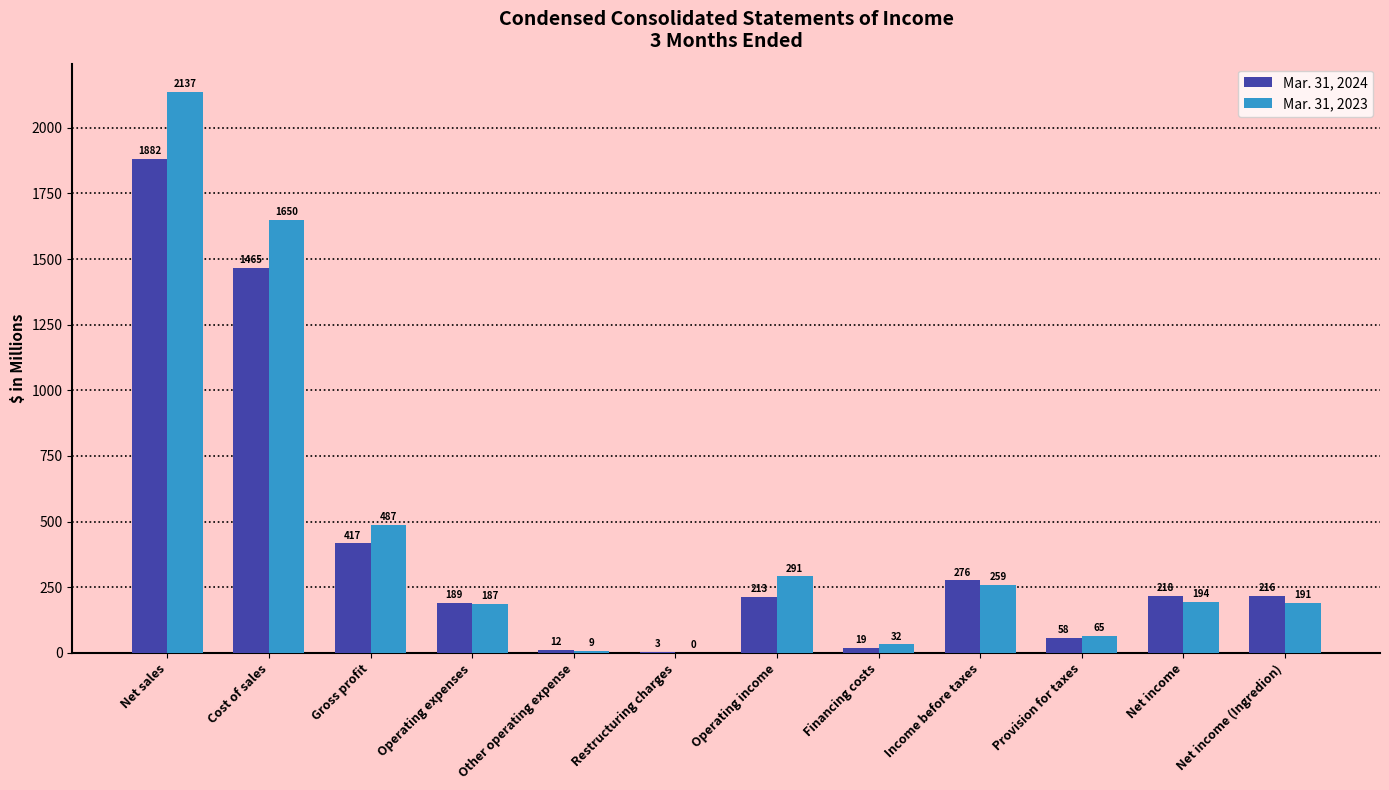

Is the value of Mar. 31, 2024 at Other operating expense greater than the value of Mar. 31, 2023 at Other operating expense?

Yes